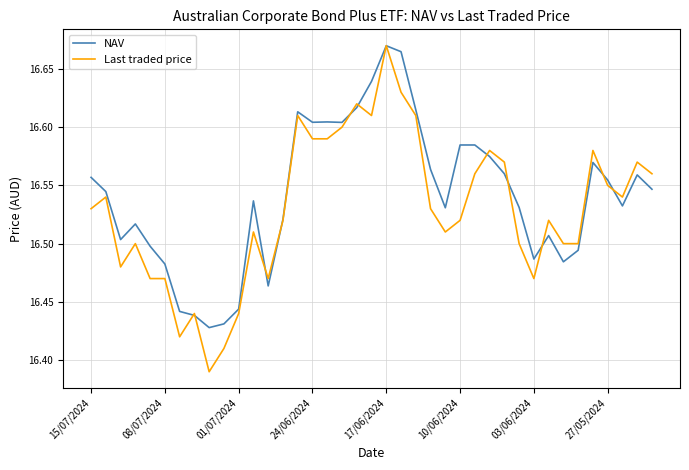

Which series has the widest spread of values?

Last traded price